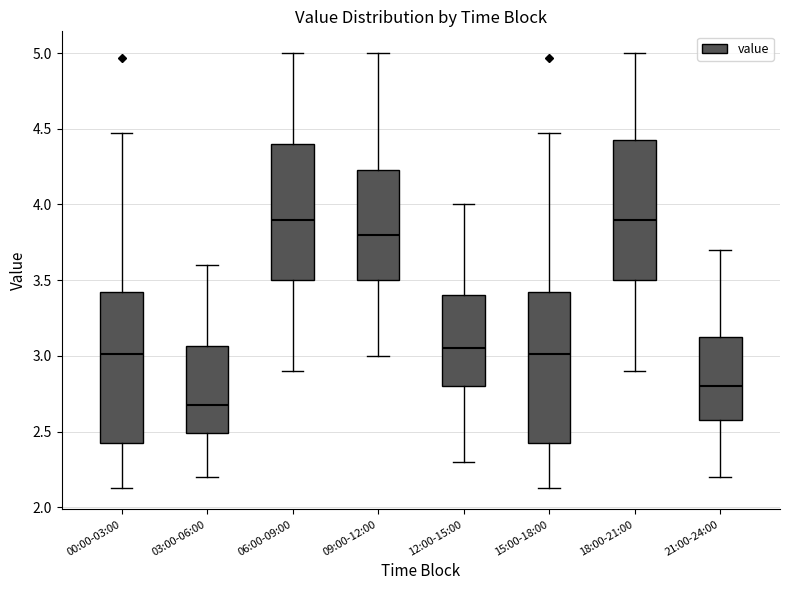

Reading left to right, transcribe this box plot: for each box, give where its median line is, the range the box spans, and where its two whiskers end, as read against the y-axis. The values are not printed on the chart, so give them approximately, as read against the axis.

00:00-03:00: median 3.00, box 2.40 to 3.45, whiskers 2.15 to 4.45
03:00-06:00: median 2.70, box 2.50 to 3.05, whiskers 2.20 to 3.60
06:00-09:00: median 3.90, box 3.50 to 4.40, whiskers 2.90 to 5.00
09:00-12:00: median 3.80, box 3.50 to 4.25, whiskers 3.00 to 5.00
12:00-15:00: median 3.05, box 2.80 to 3.40, whiskers 2.30 to 4.00
15:00-18:00: median 3.00, box 2.40 to 3.45, whiskers 2.15 to 4.45
18:00-21:00: median 3.90, box 3.50 to 4.45, whiskers 2.90 to 5.00
21:00-24:00: median 2.80, box 2.60 to 3.15, whiskers 2.20 to 3.70